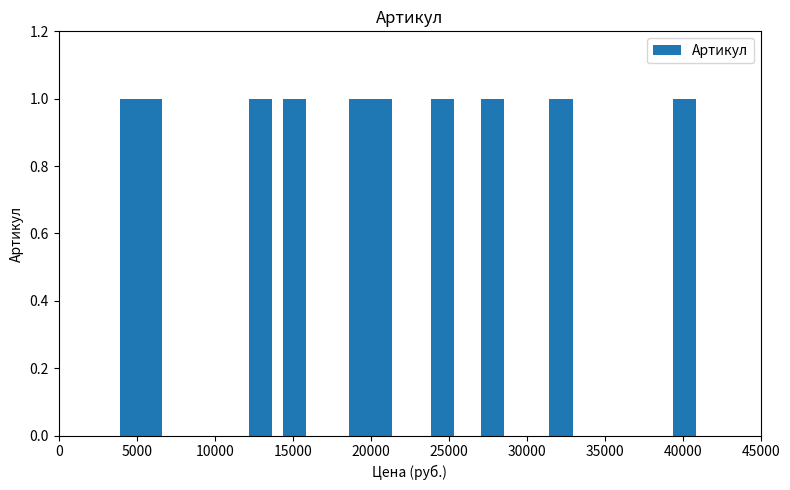

The chart shows a value of 2372 at 15100. True or false?

False